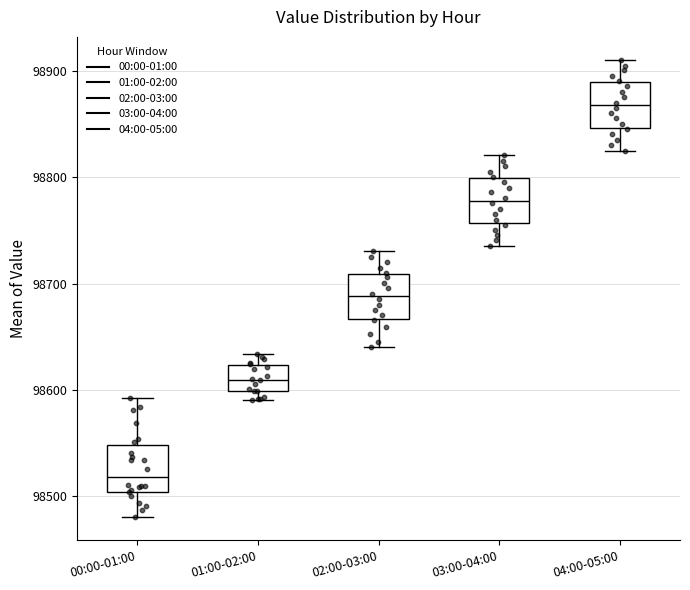

Which box has the highest median line?

04:00-05:00